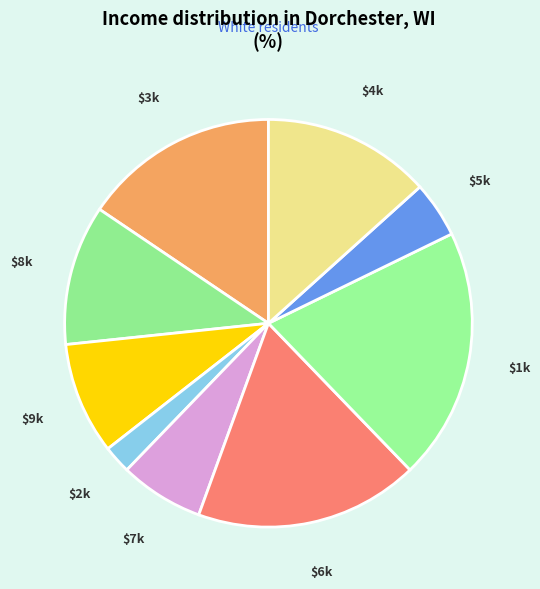

How many segments does this pie chart have?

9